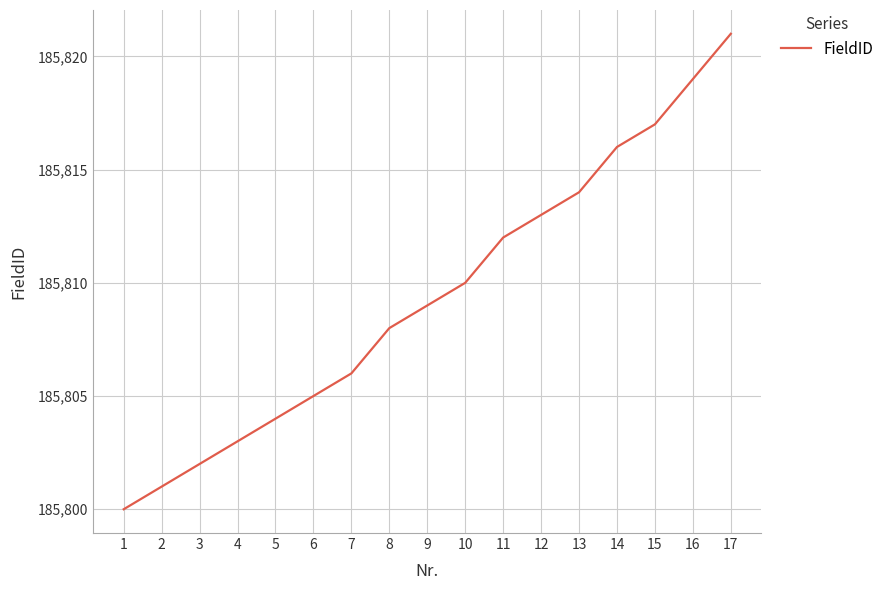

Which label corresponds to the largest value in the chart?

17